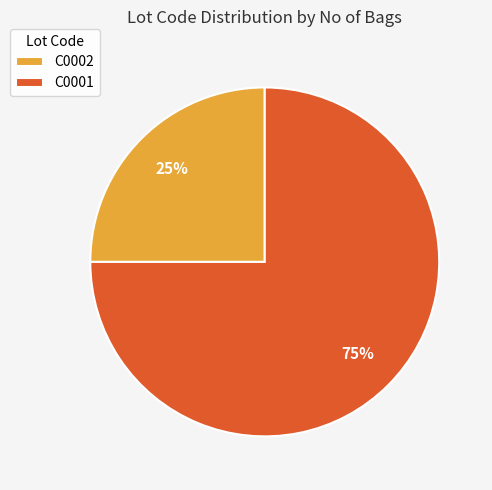

To the nearest percent, what is the combined percentage of C0001 and C0002?

100%